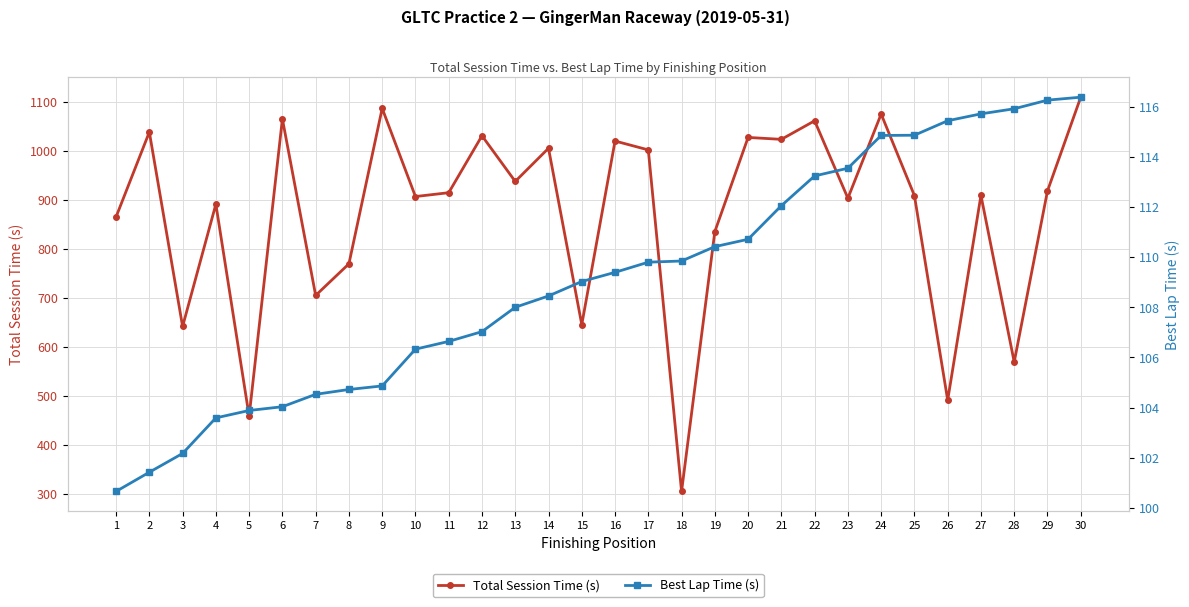

Which series has the largest total across all categories?

Total Session Time (s)